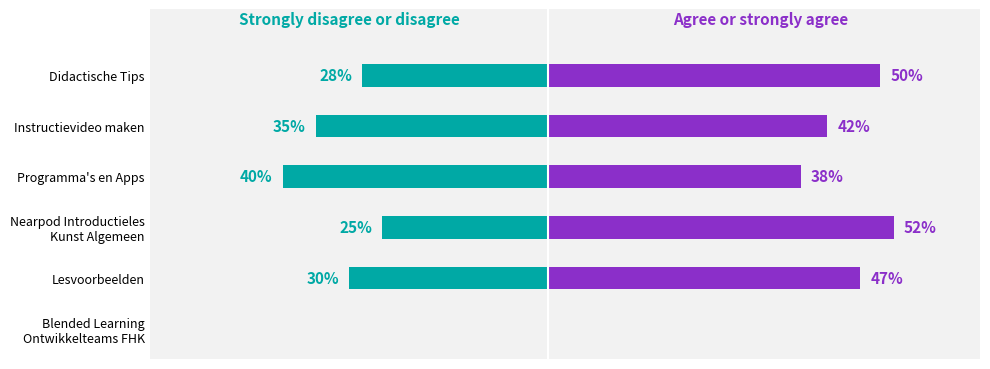

What is the sum of the Agree or strongly agree values at 2 and 0?

52